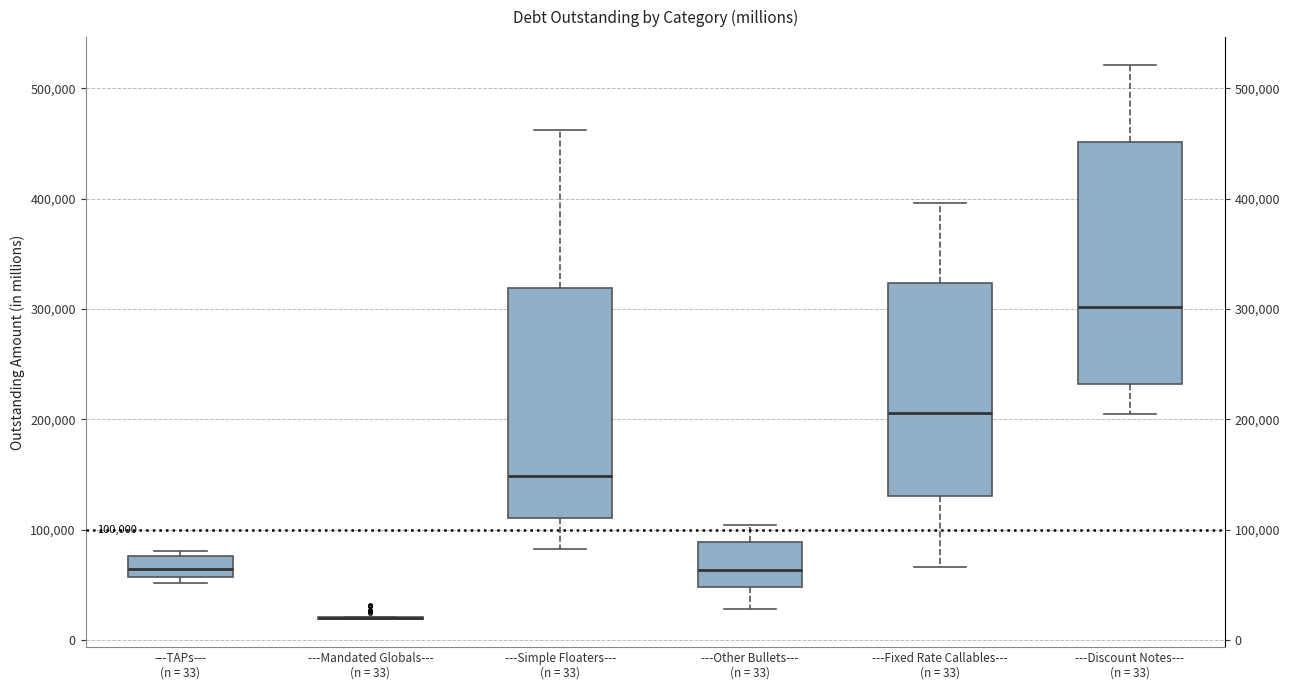

Comparing the boxes themselves (not the whiskers), which one is the tallest?

---Discount Notes--- (n = 33)